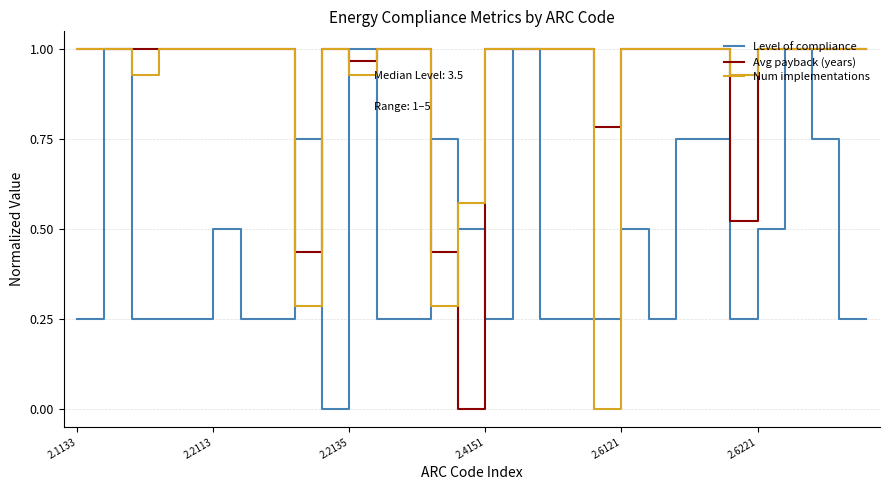

Which series has the largest total across all categories?

Avg payback (years)